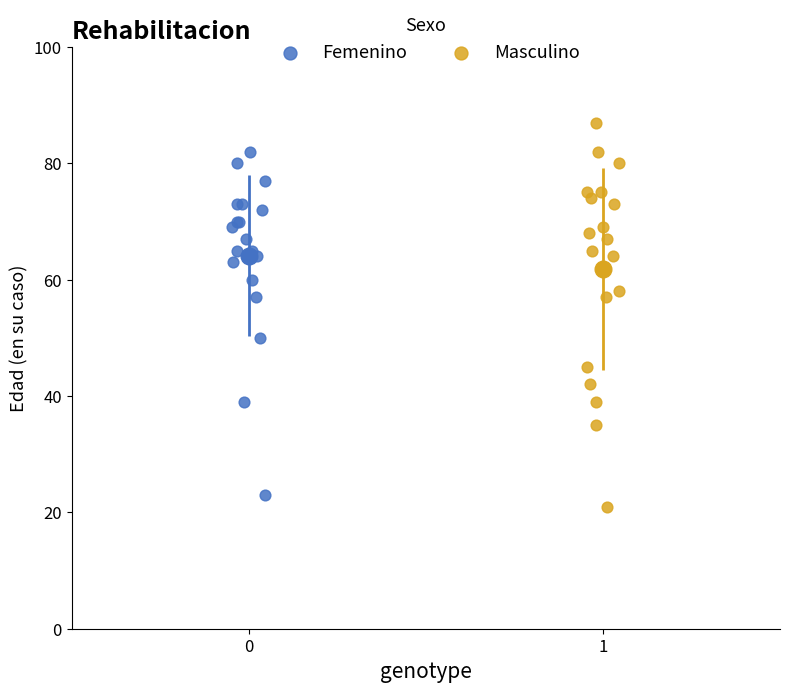

Which series reaches the maximum Y coordinate?

Masculino